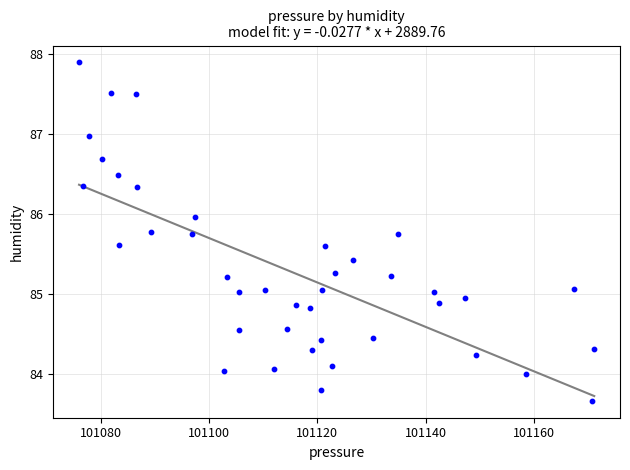

What is the range of X values (max minus min)?

95.2